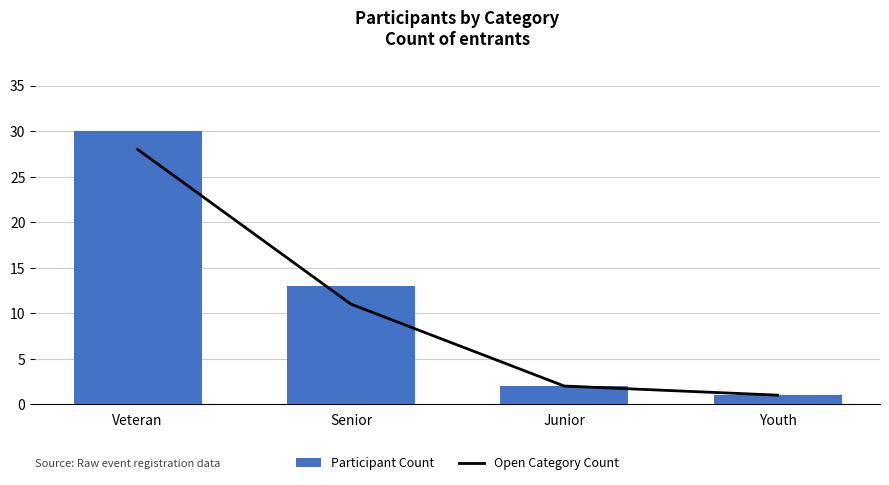

What is the difference between the second highest and second lowest values in the Open Category Count series?

9